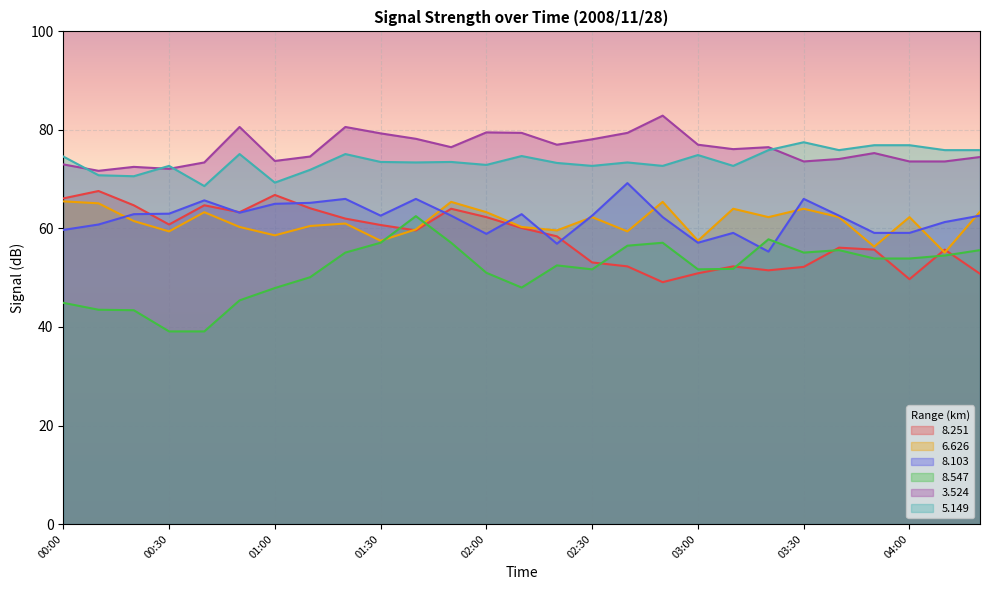

List the labels in order of   8.547 value, largest first.

01:40, 03:20, 01:30, 01:50, 02:50, 02:40, 03:40, 04:20, 01:20, 03:30, 04:10, 03:50, 04:00, 02:20, 03:10, 02:30, 03:00, 02:00, 01:10, 02:10, 01:00, 00:50, 00:00, 00:10, 00:20, 00:30, 00:40